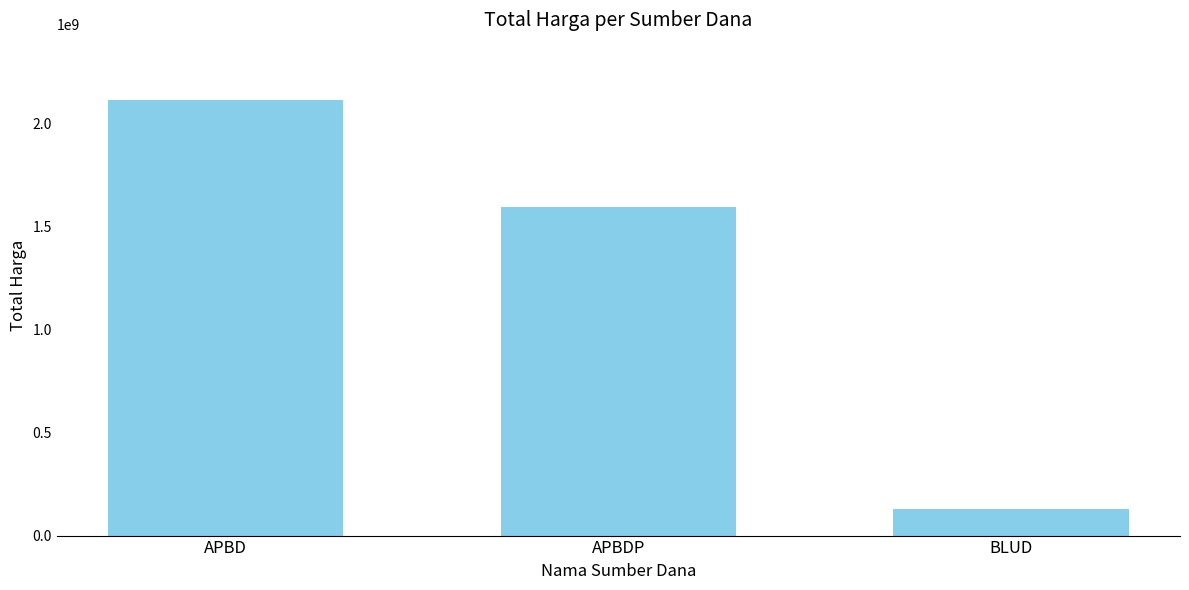

Which has a higher value, APBD or BLUD?

APBD